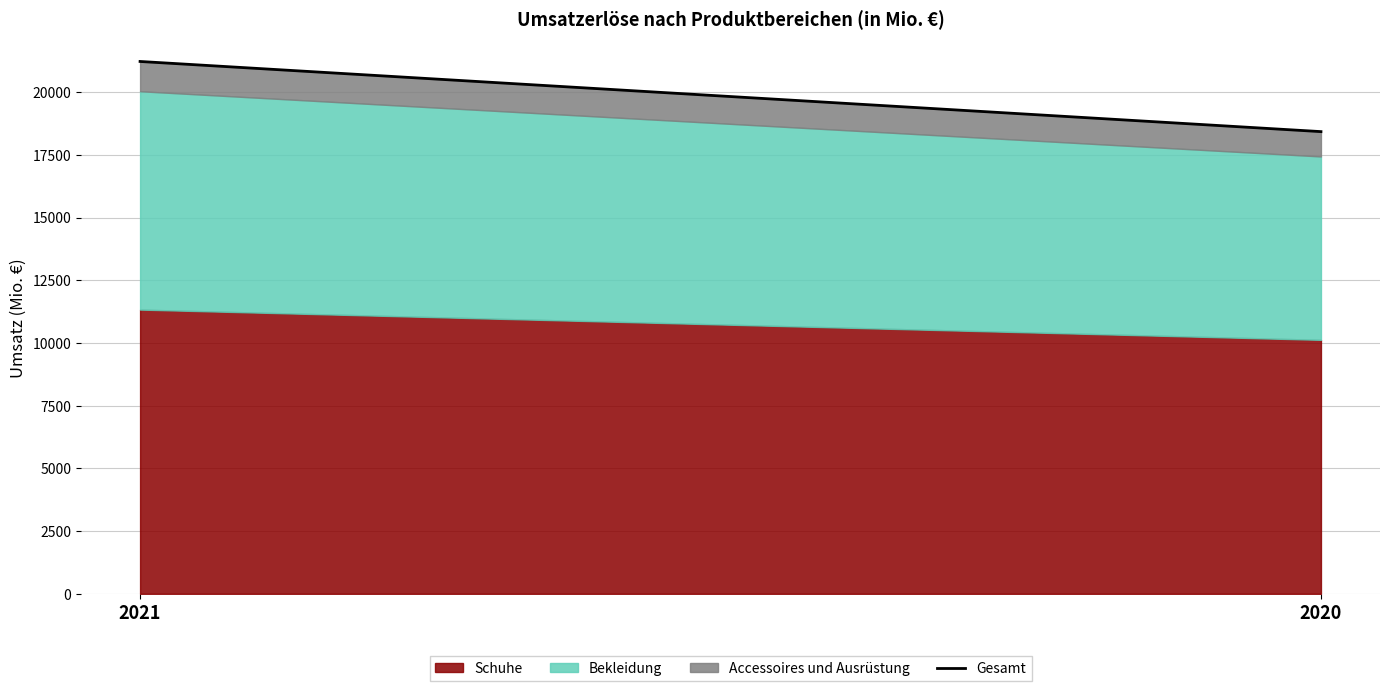

What is the difference between the values at 2020 and 2021?

2798